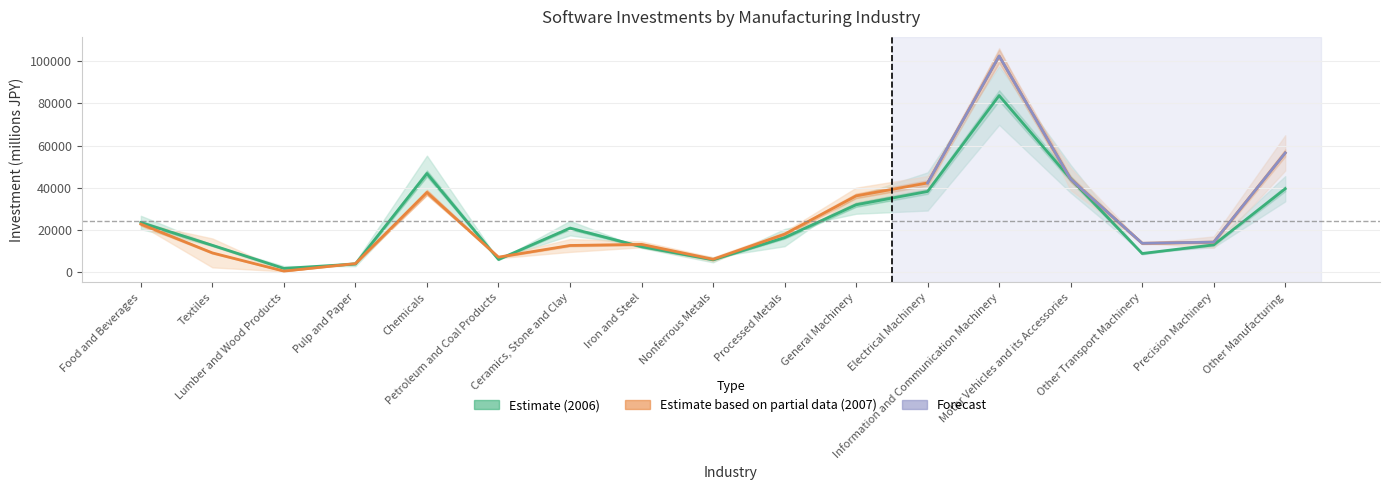

What is the difference between the maximum and minimum values in the Apr.-Sep. 2007 series?

101742.0